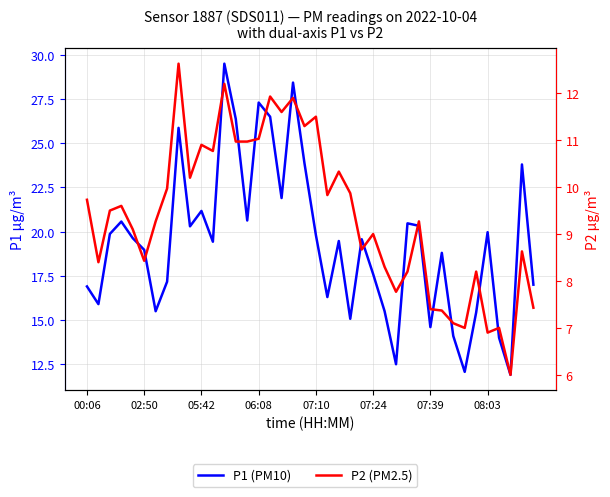

True or false: P1 (PM10) and P2 (PM2.5) intersect in this chart.

False